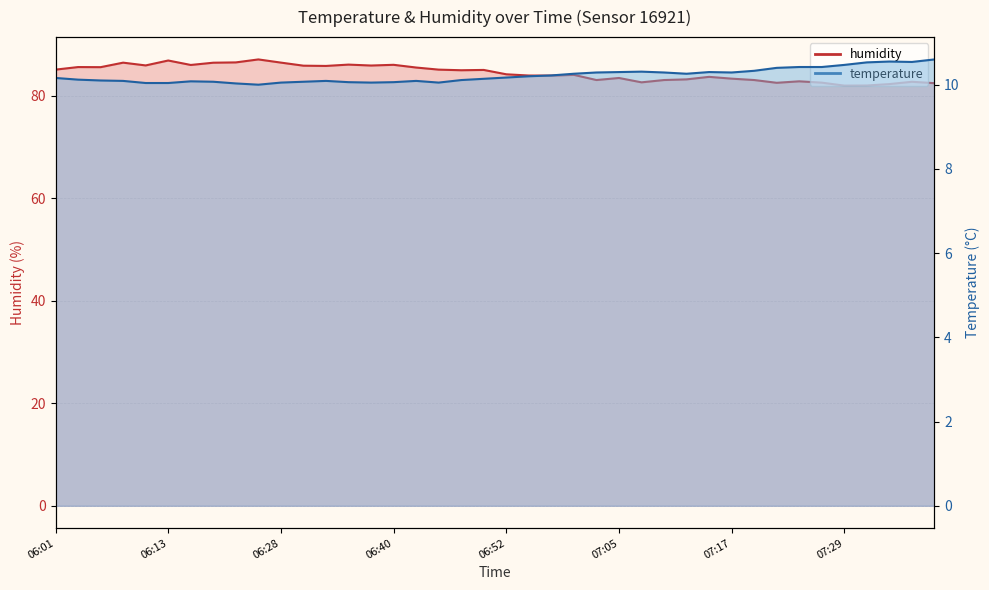

How many lines are shown in the chart?

2